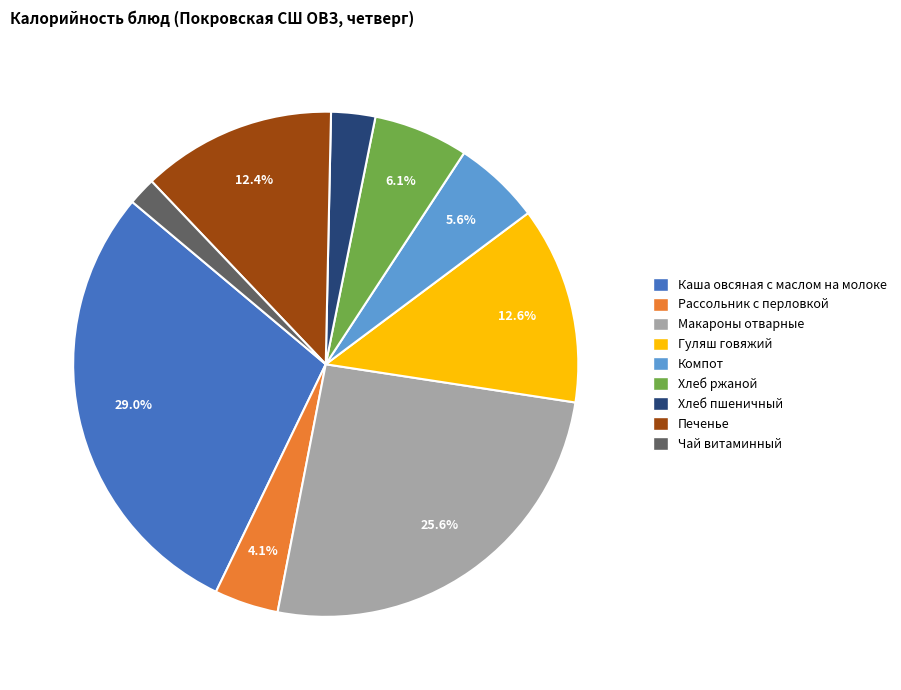

What percentage is the Хлеб пшеничный slice, to the nearest percent?

3%